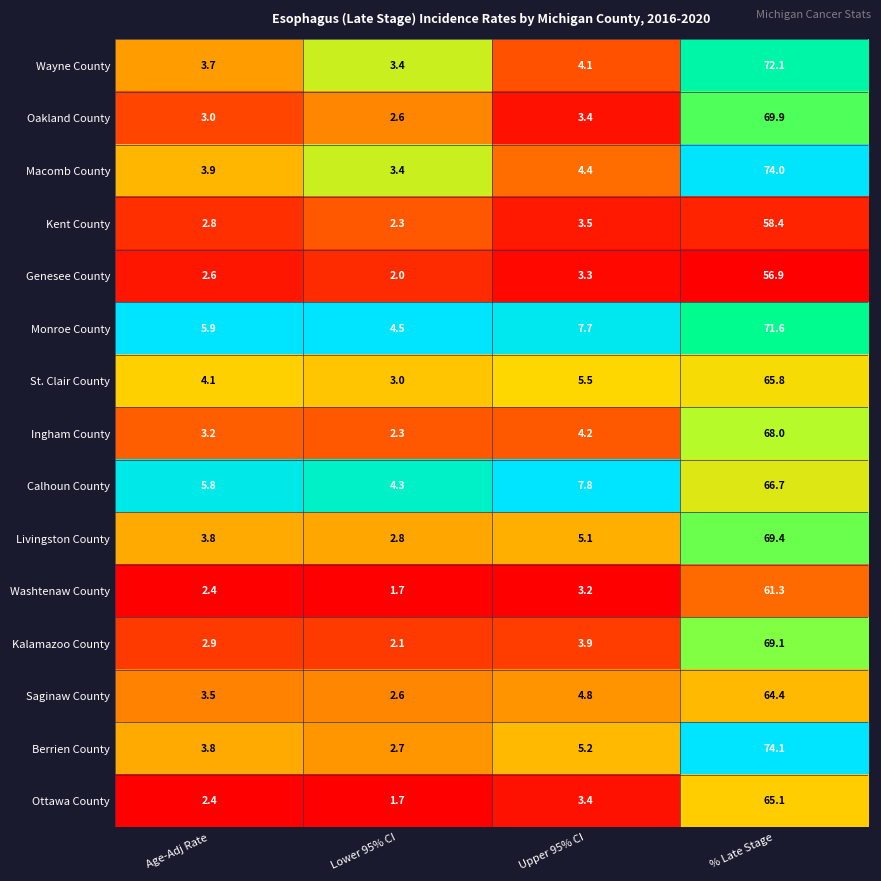

Which series changed the most between Age-Adj Rate and Lower 95% CI?

Calhoun County